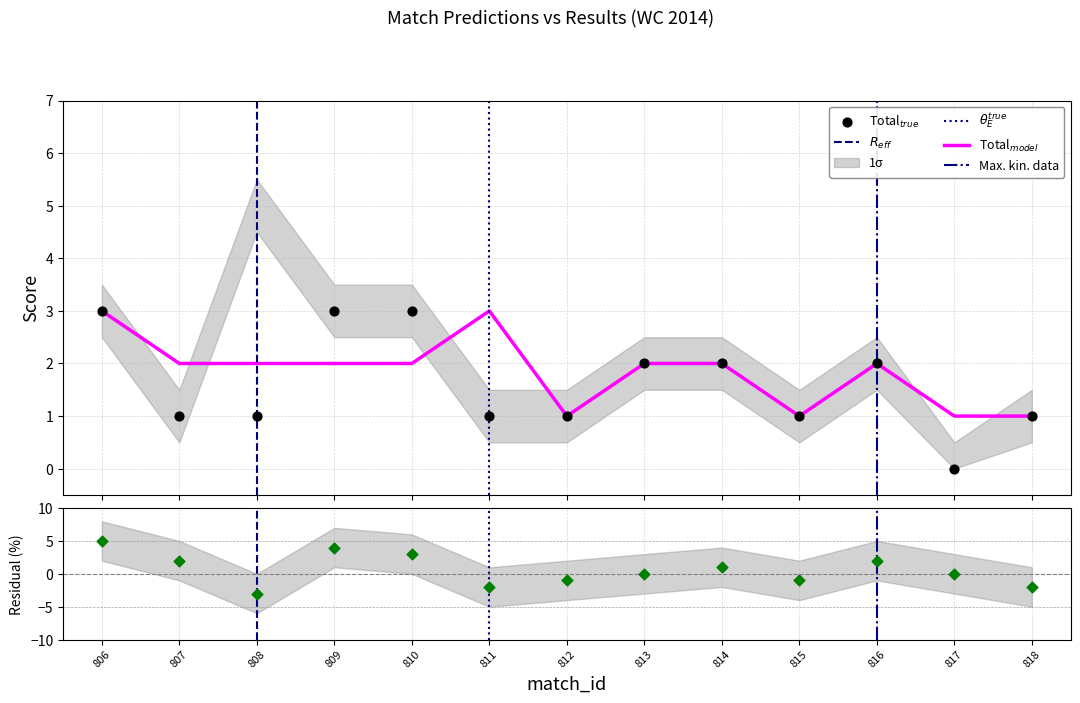

At how many categories does at least one series exceed 0?

13